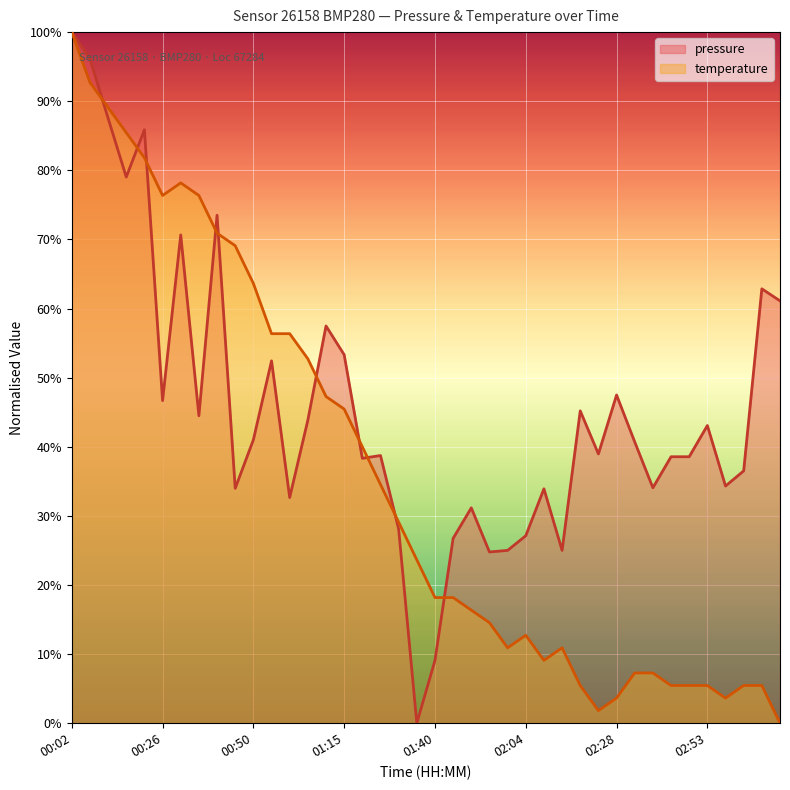

At 02:38, list the series in order from largest to smallest.

pressure, temperature